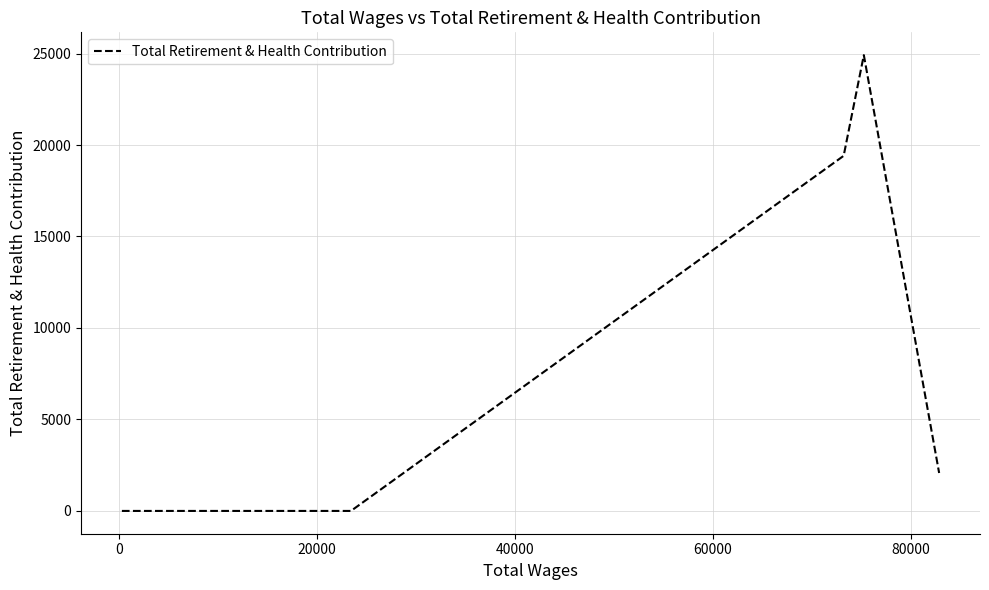

Is this an area chart (filled region under the line)?

No